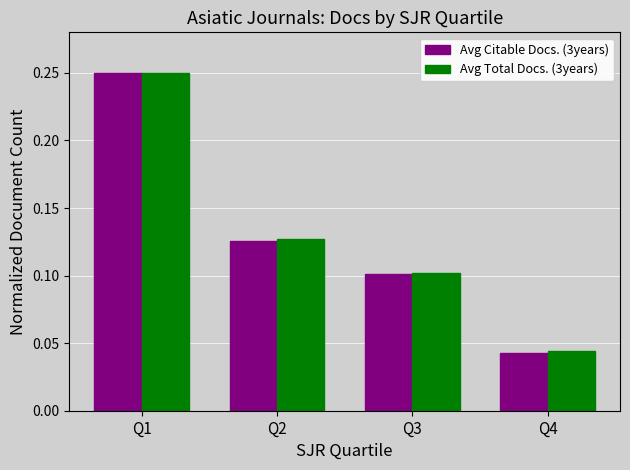

The Avg Total Docs. (3years) series shows 0.2 at Q2. True or false?

False